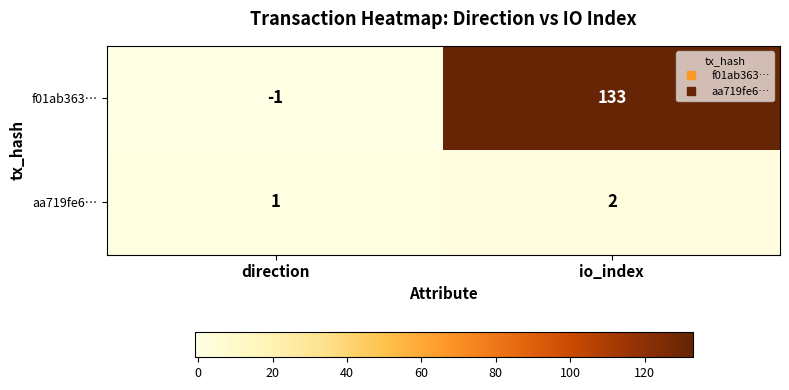

Which category has the highest value across all series?

io_index